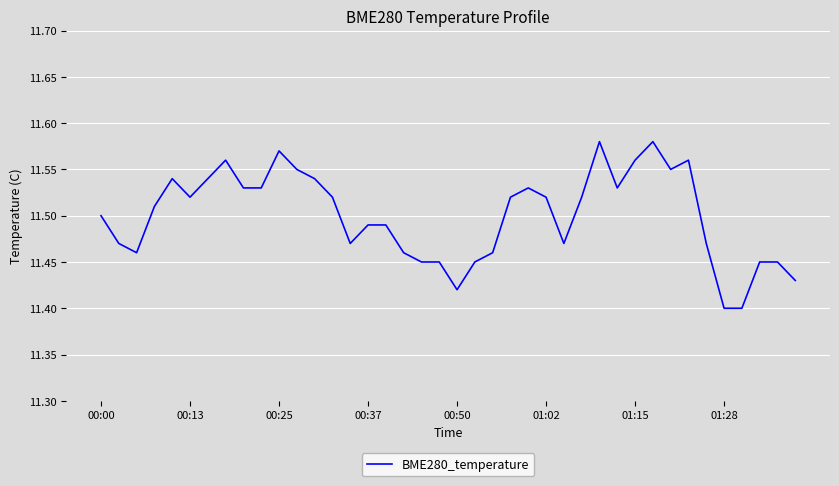

True or false: the data has more than 2 interior local peaks.

True